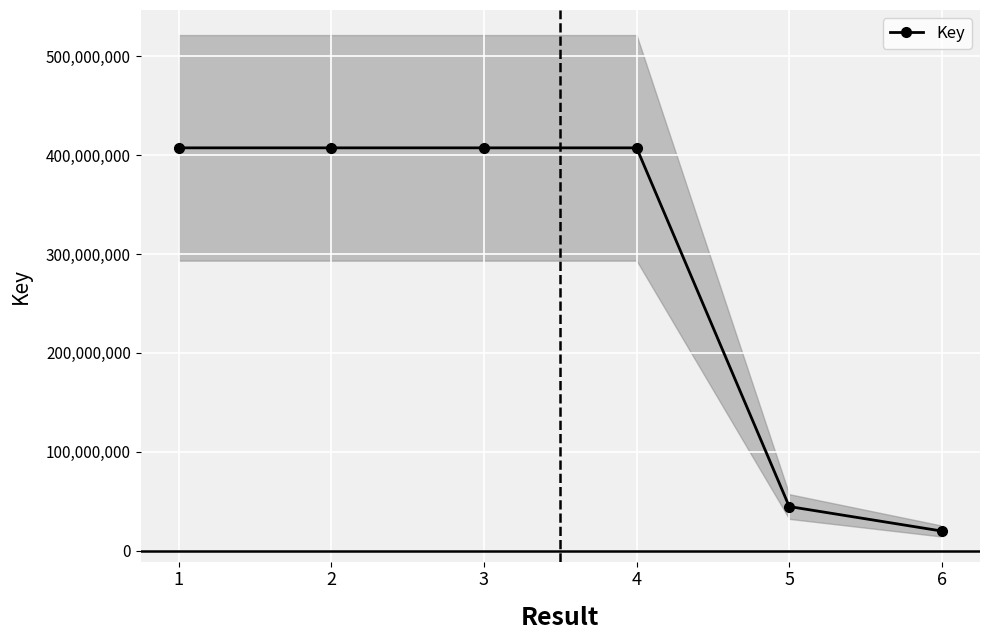

What is the sum of the values at 4 and 3?

814768156